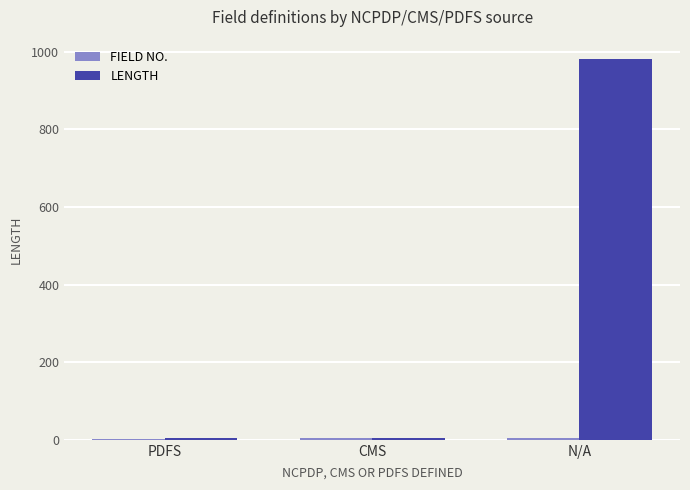

Where is LENGTH nearest to the value 493?

PDFS